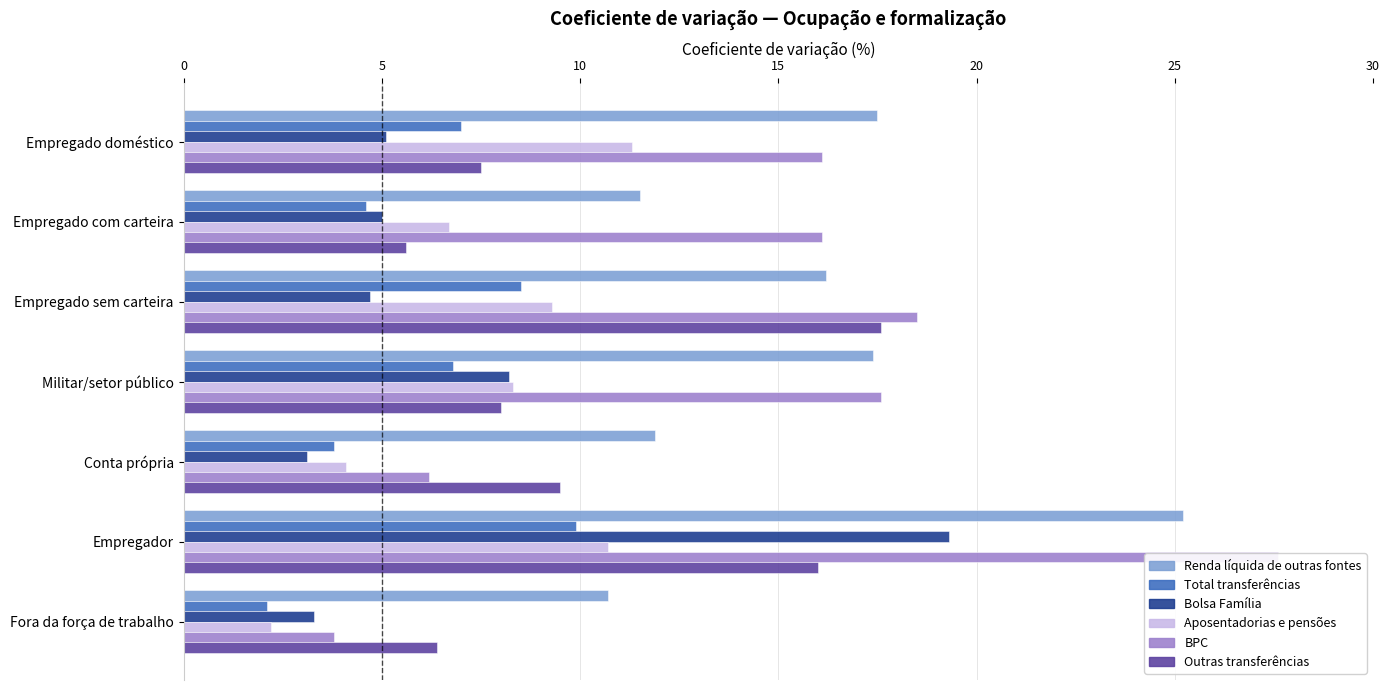

The Renda líquida de outras fontes series shows 10.1 at Empregador. True or false?

False